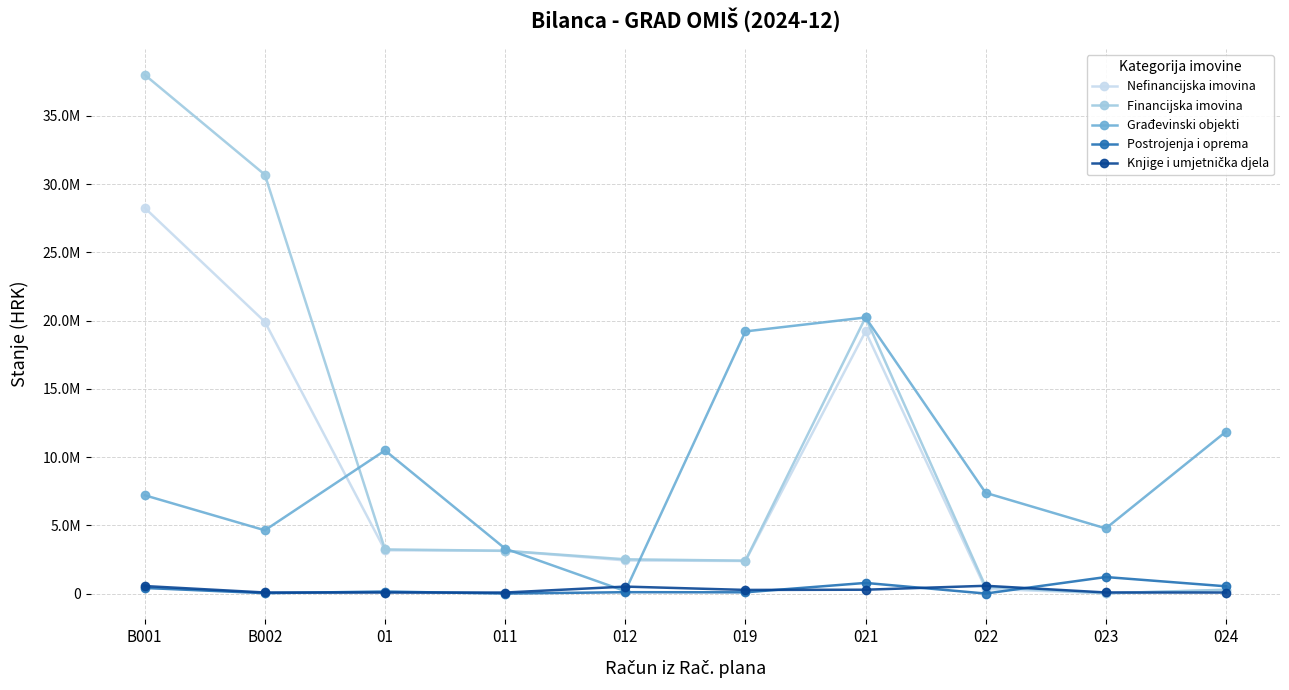

At which category does Knjige i umjetnička djela reach its first local peak?

012